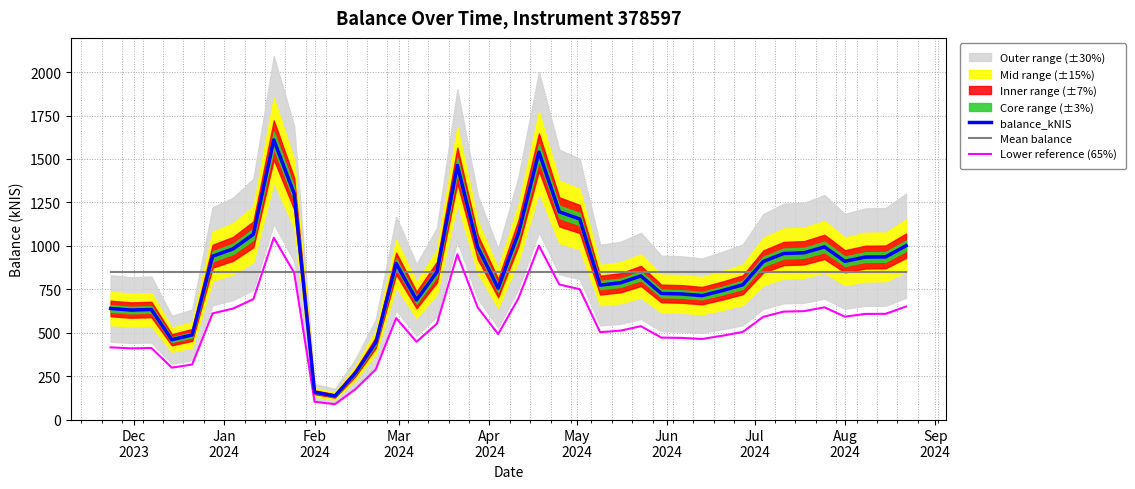

What is the minimum value for Lower reference (65%)?

88.3